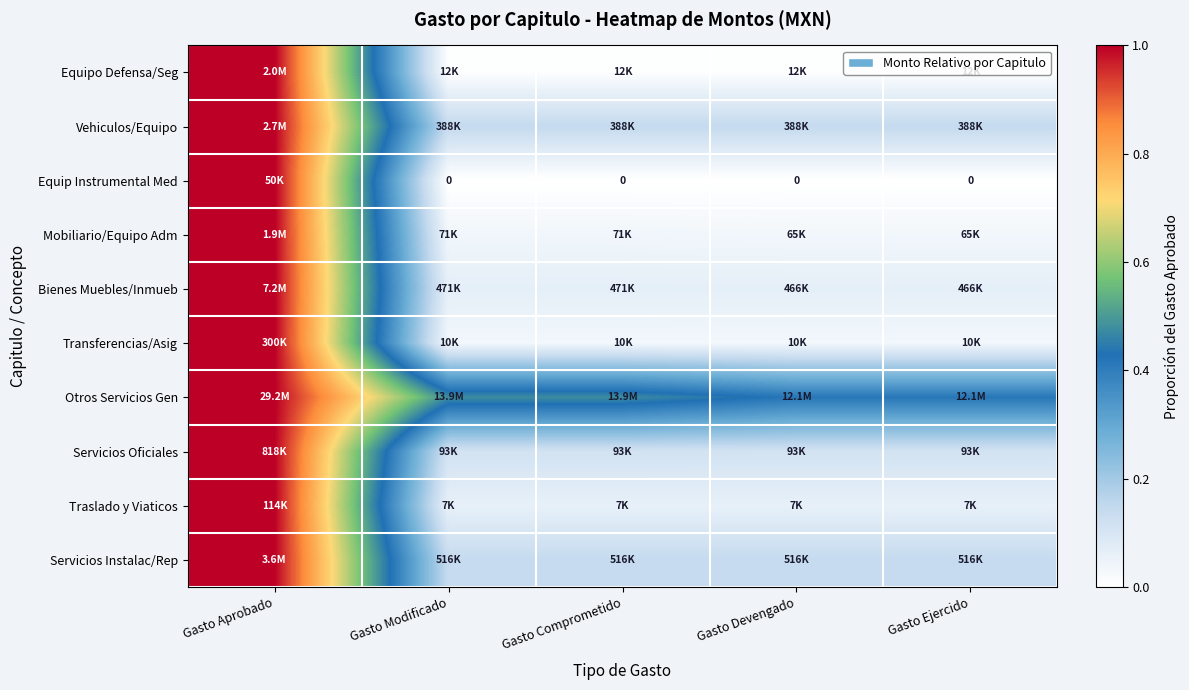

What is the maximum value shown in the chart?

1.0